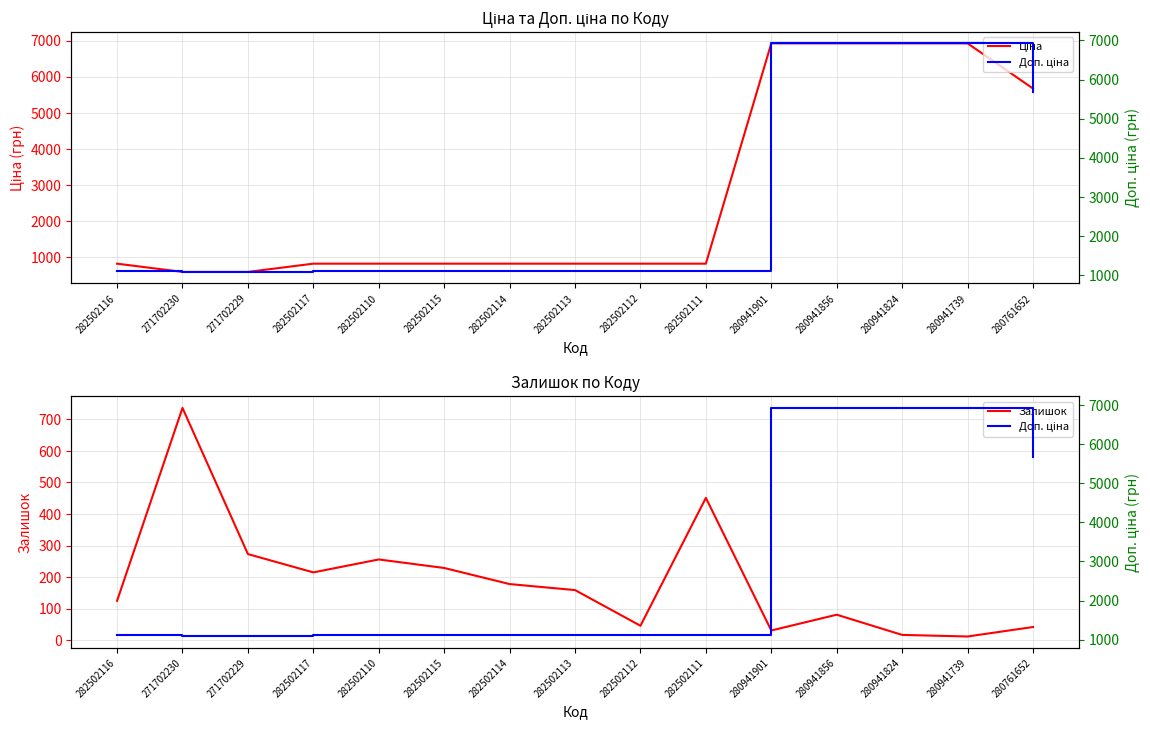

Rank the categories by Залишок value from highest to lowest.

271702230, 282502111, 271702229, 282502110, 282502115, 282502117, 282502114, 282502113, 282502116, 280941856, 282502112, 280761652, 280941901, 280941824, 280941739